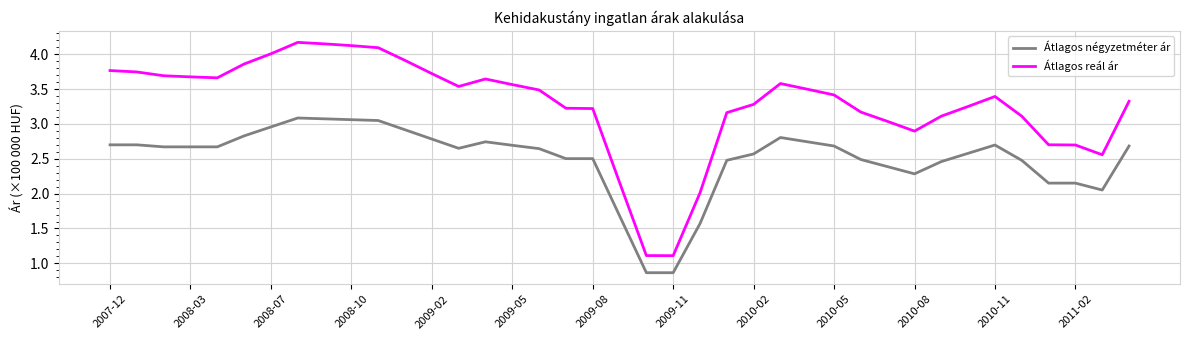

List the series in order of their peak value, highest first.

Átlagos reál ár, Átlagos négyzetméter ár